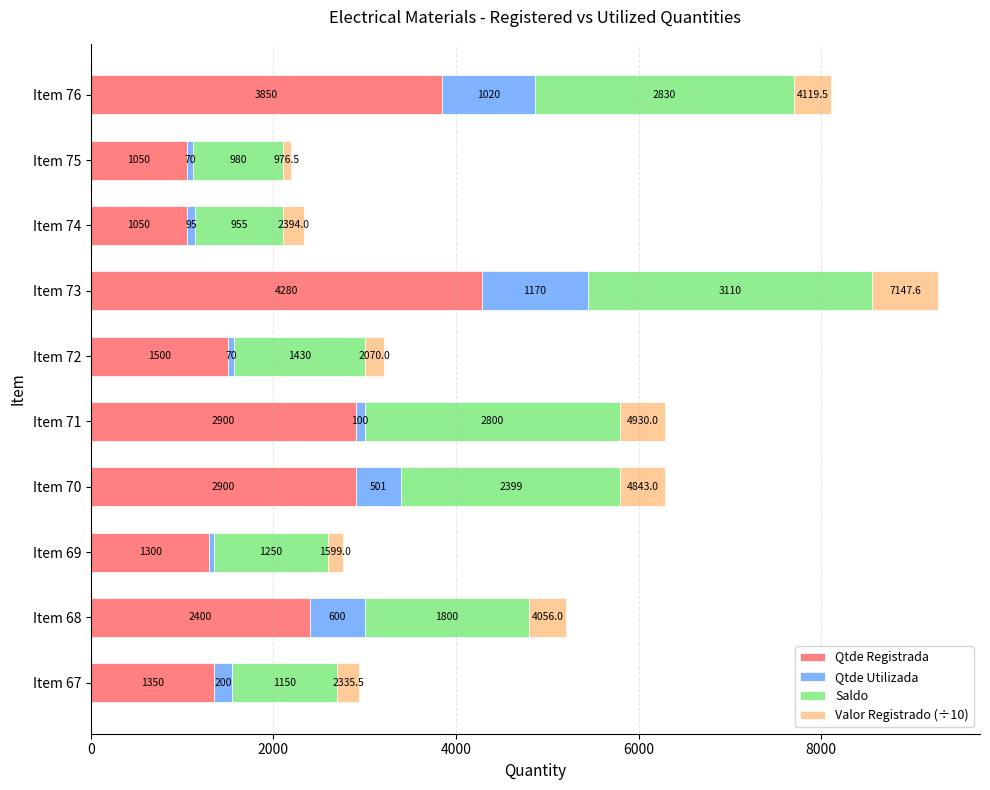

At which category is the sum across all series the highest?

Item 73